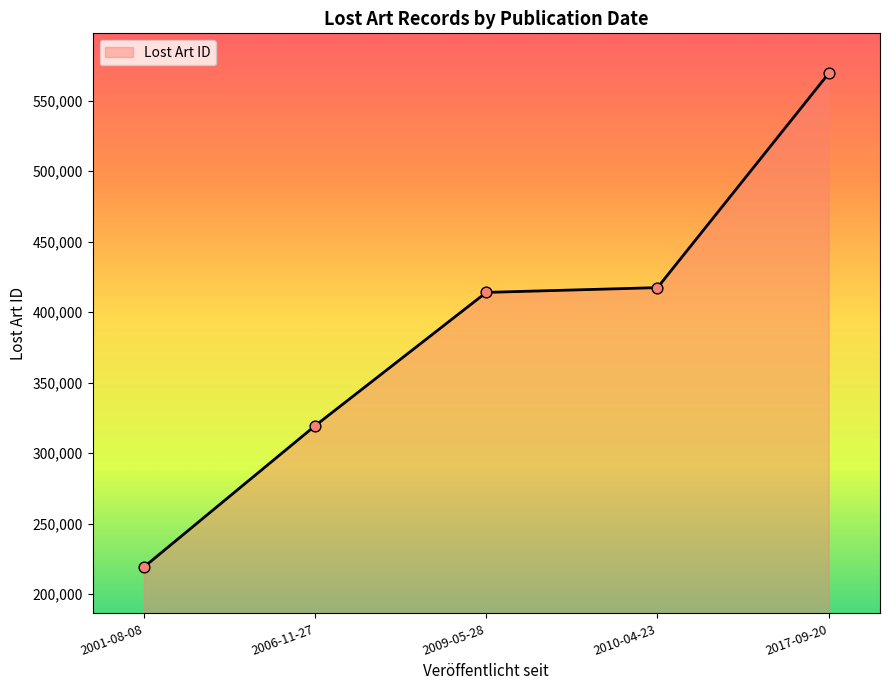

Approximately how many times larger is the value at 2009-05-28 compared to 2006-11-27?

1.3